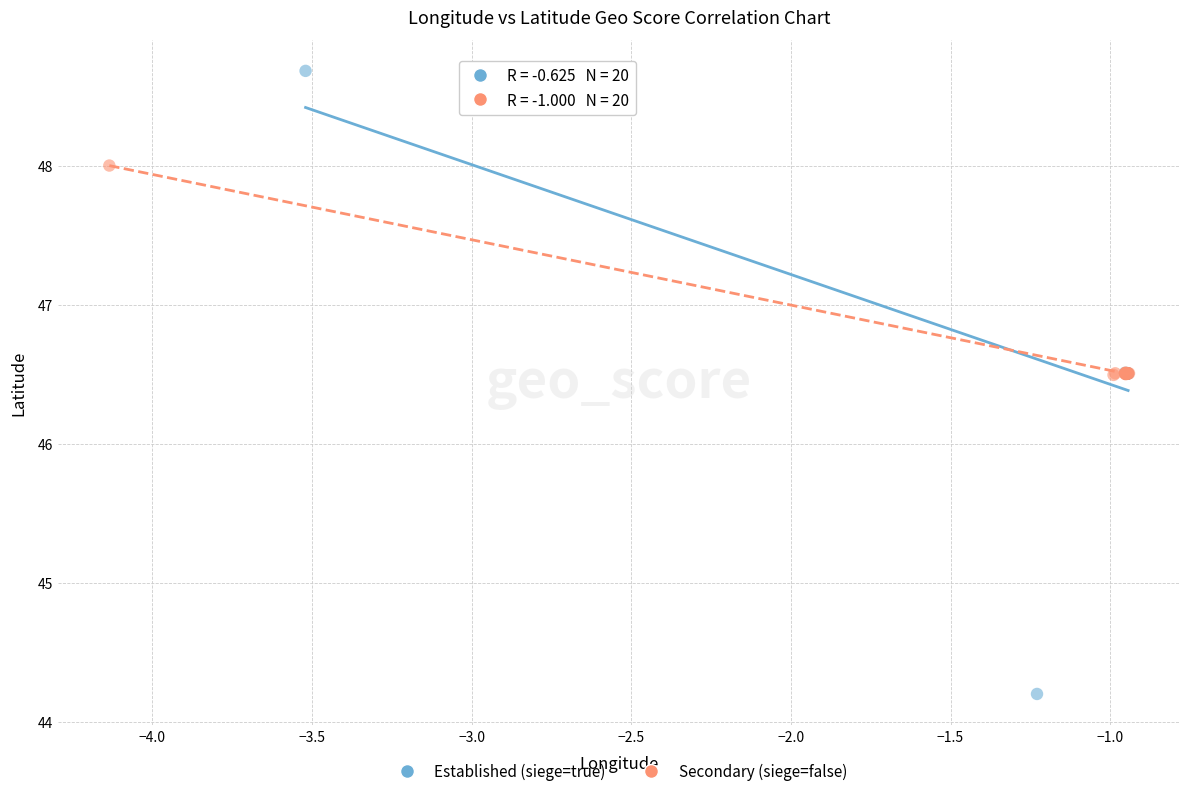

Which series reaches the minimum Y coordinate?

Established (siege=true)